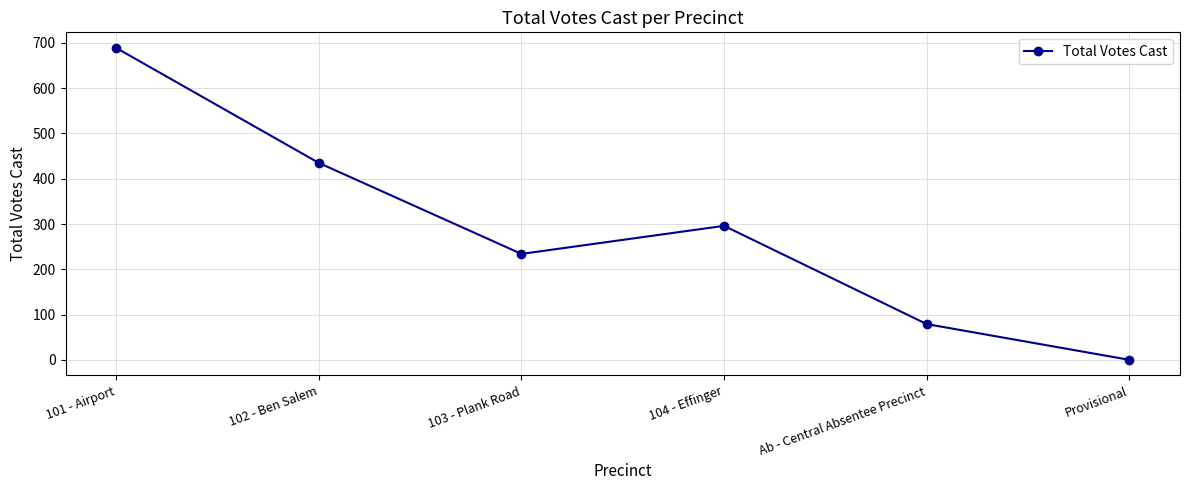

Is it true that the value at 103 - Plank Road is 372?

False